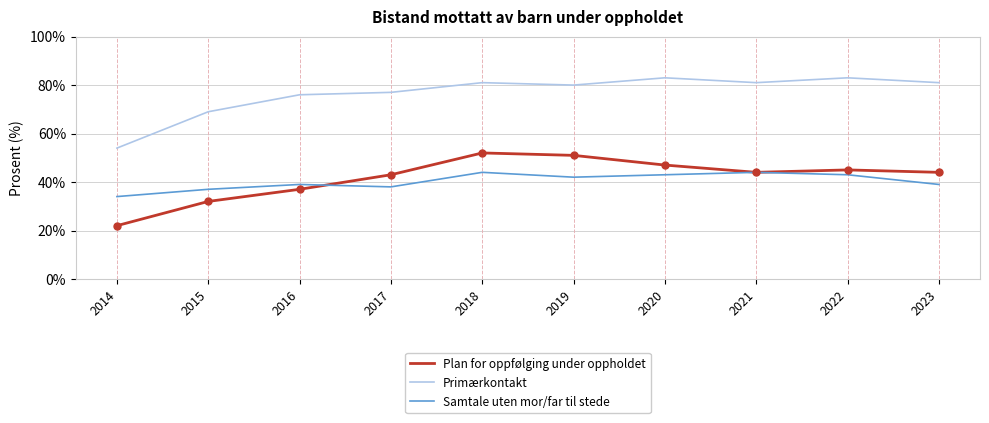

Is it true that Primærkontakt equals 26 at 2019?

False